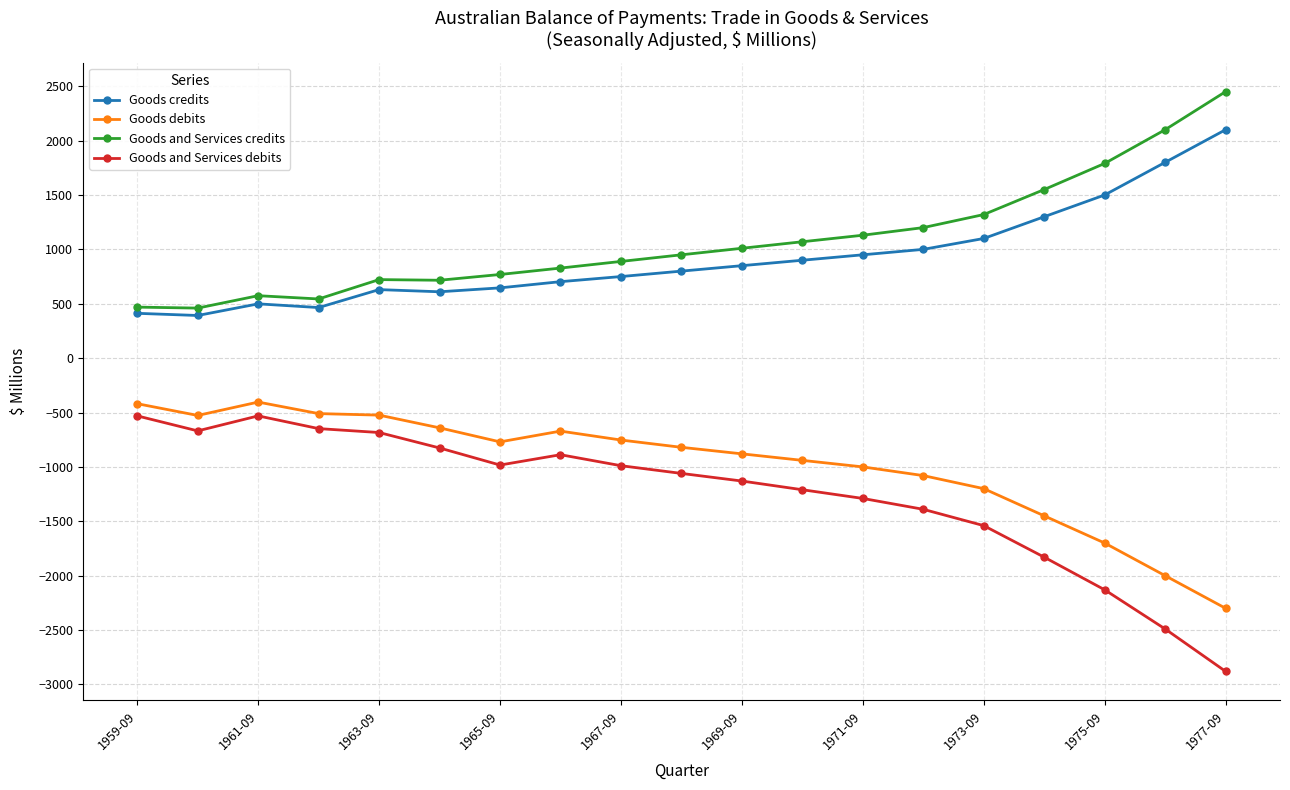

What are all the series names shown in the legend?

Goods credits, Goods debits, Goods and Services credits, Goods and Services debits